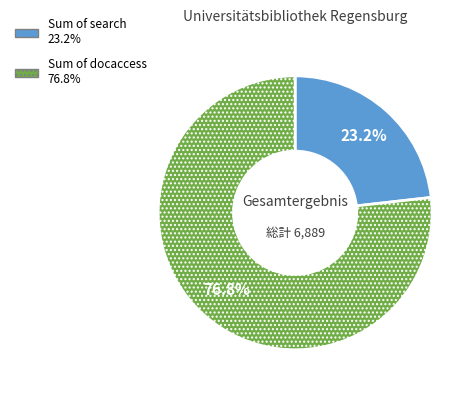

Rank the categories by value from highest to lowest.

Sum of docaccess, Sum of search